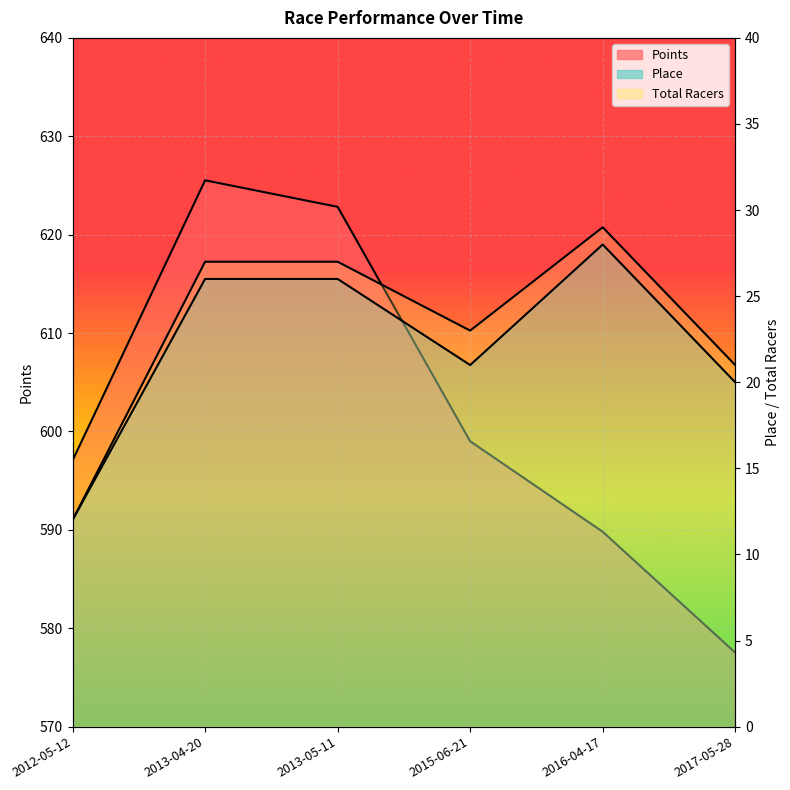

Which series has the largest range (max minus min)?

Points